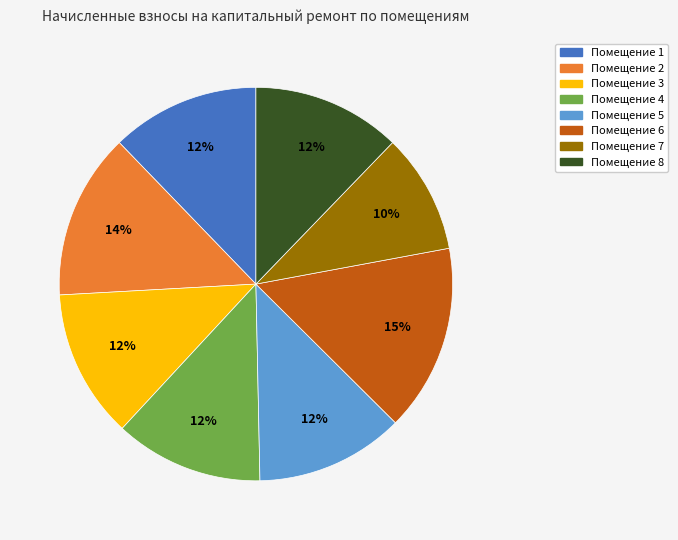

Is there any slice that represents more than half of the pie?

No